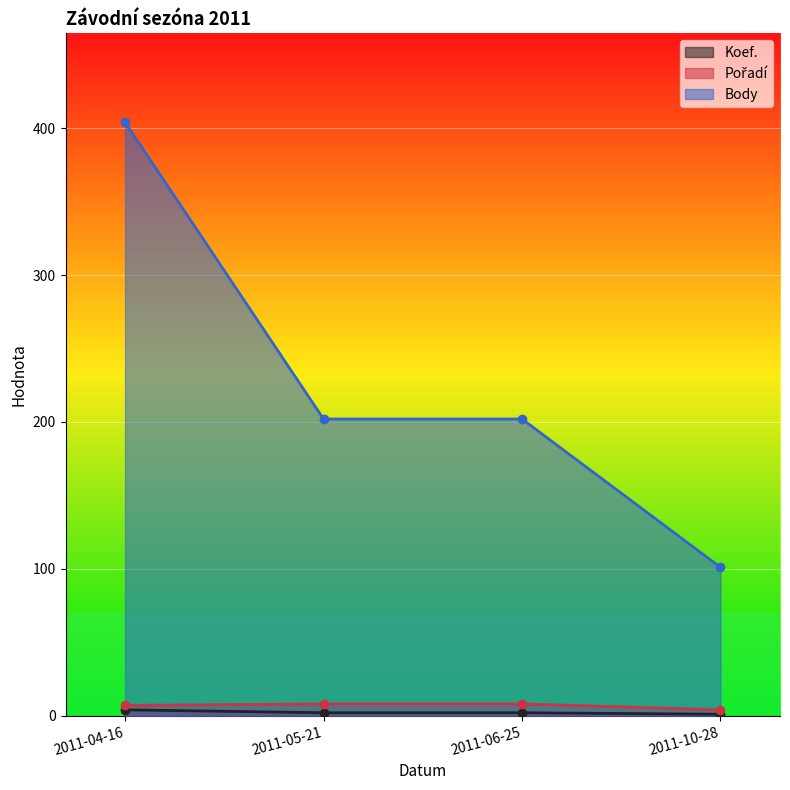

Reading right to left, transcribe all the data shown in this chart.

Koef.: 2011-10-28=1	2011-06-25=2	2011-05-21=2	2011-04-16=4
Pořadí: 2011-10-28=4	2011-06-25=8	2011-05-21=8	2011-04-16=7
Body: 2011-10-28=101	2011-06-25=202	2011-05-21=202	2011-04-16=404